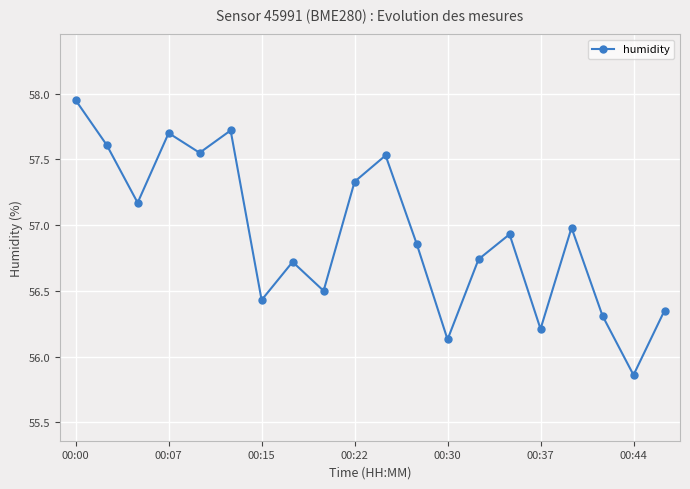

How many points are higher than both their immediate neighbors (excluding endpoints)?

6